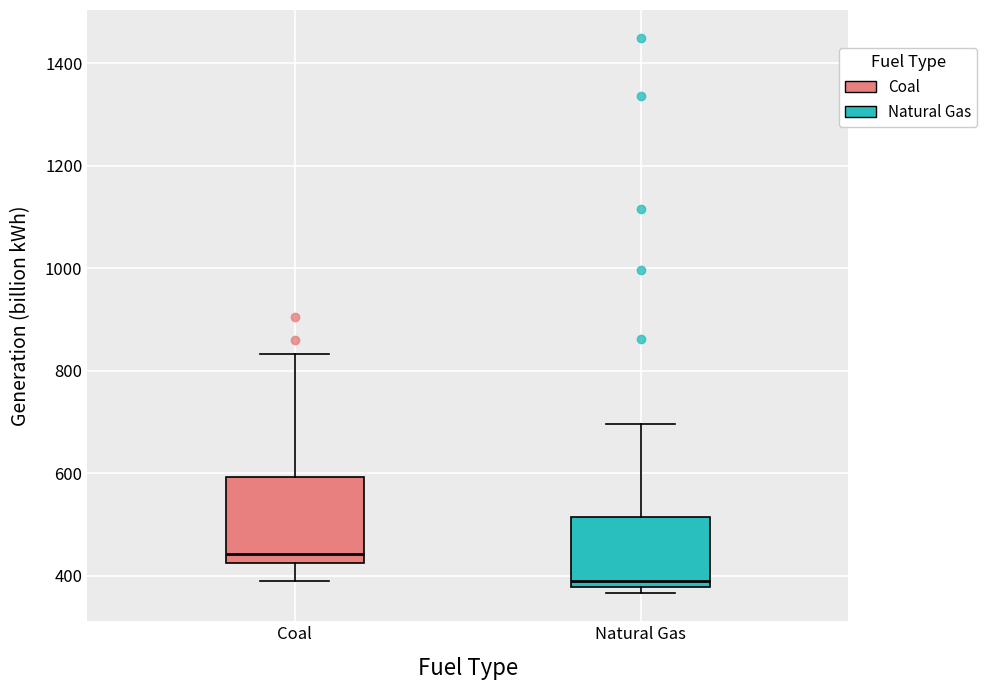

Reading left to right, transcribe this box plot: for each box, give where its median line is, the range the box spans, and where its two whiskers end, as read against the y-axis. The values are not printed on the chart, so give them approximately, as read against the axis.

Coal: median 440, box 420 to 600, whiskers 400 to 840
Natural Gas: median 380 (just above the box's lower edge), box 380 to 520, whiskers 360 to 700